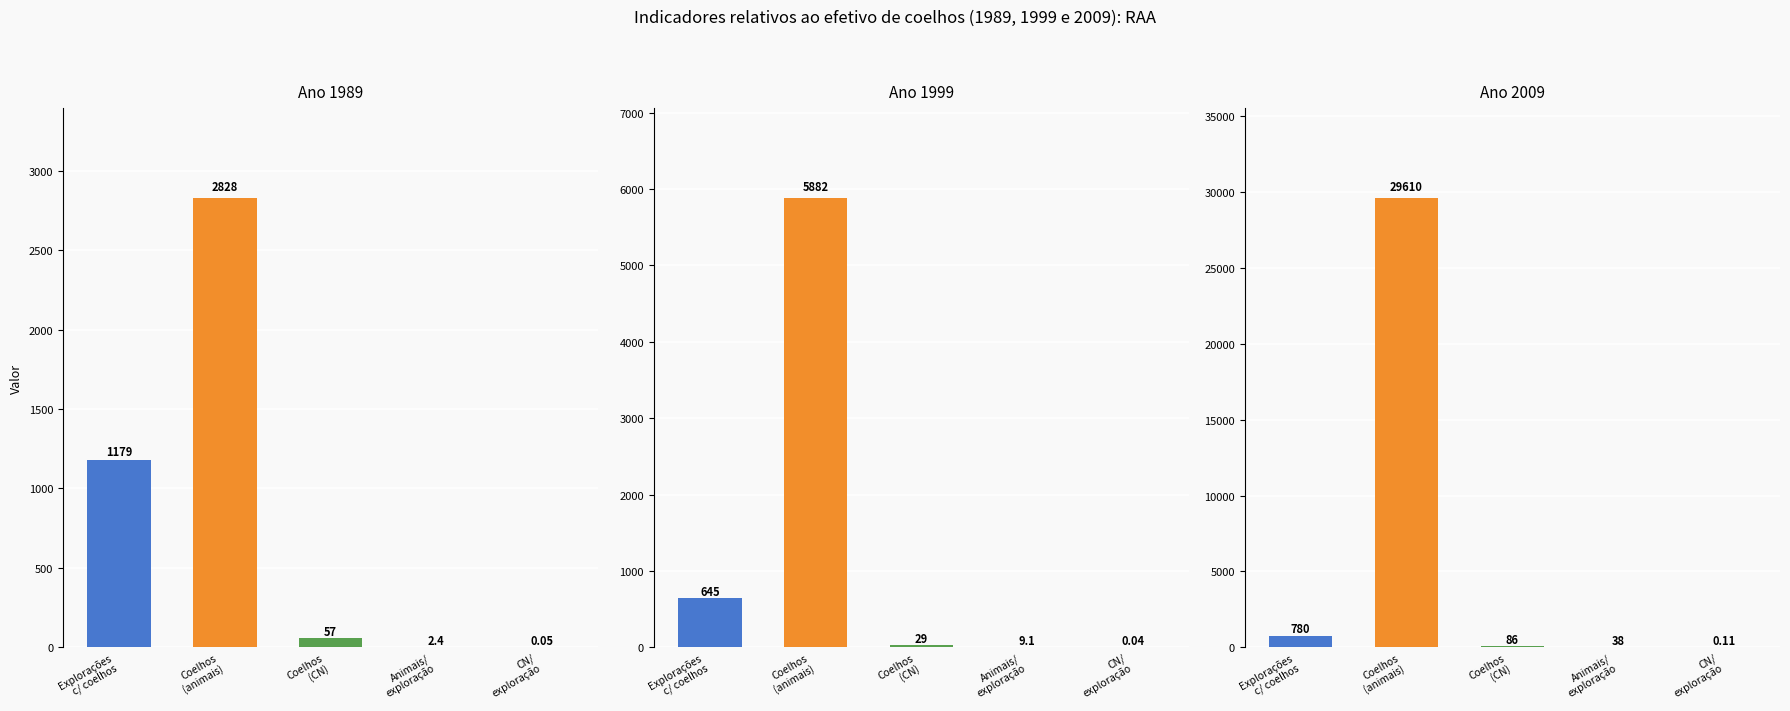

What is the greatest value displayed?

29610.0